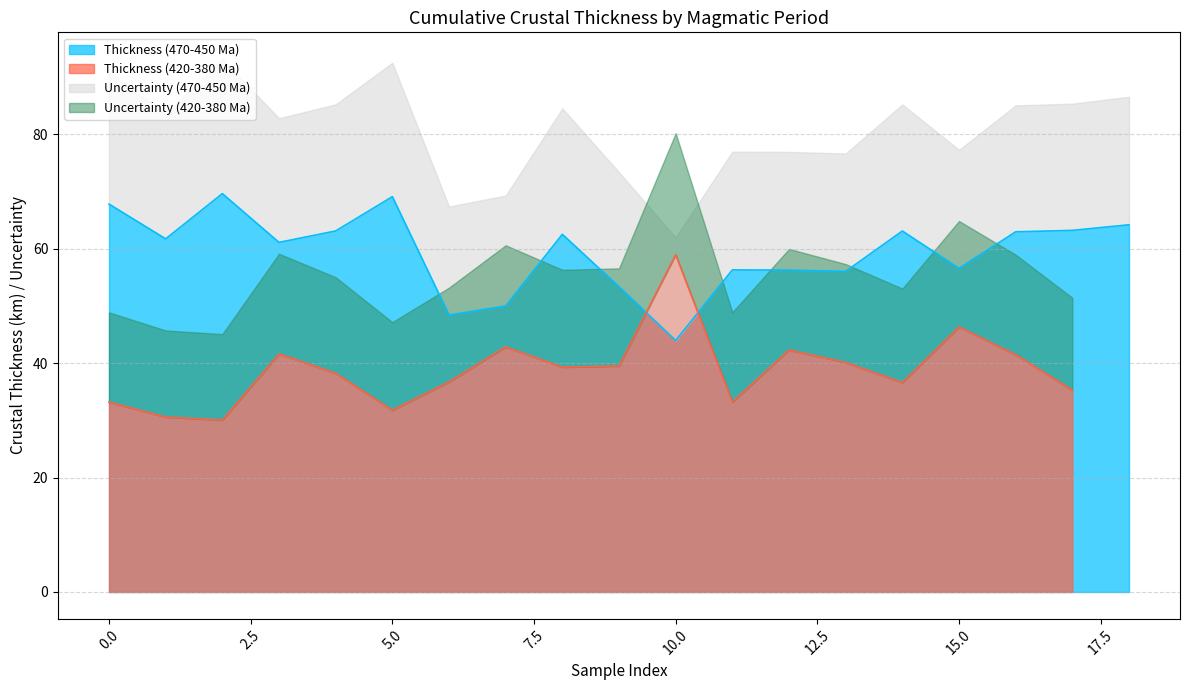

What is the highest value of the Thickness (470-450 Ma) series?

69.6